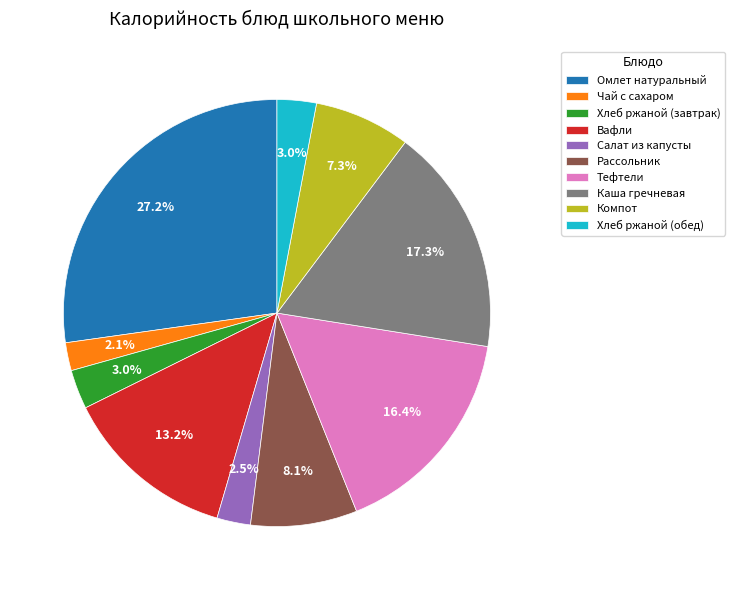

What is the ratio of the value at Хлеб ржаной (обед) to the value at Каша гречневая?

0.2